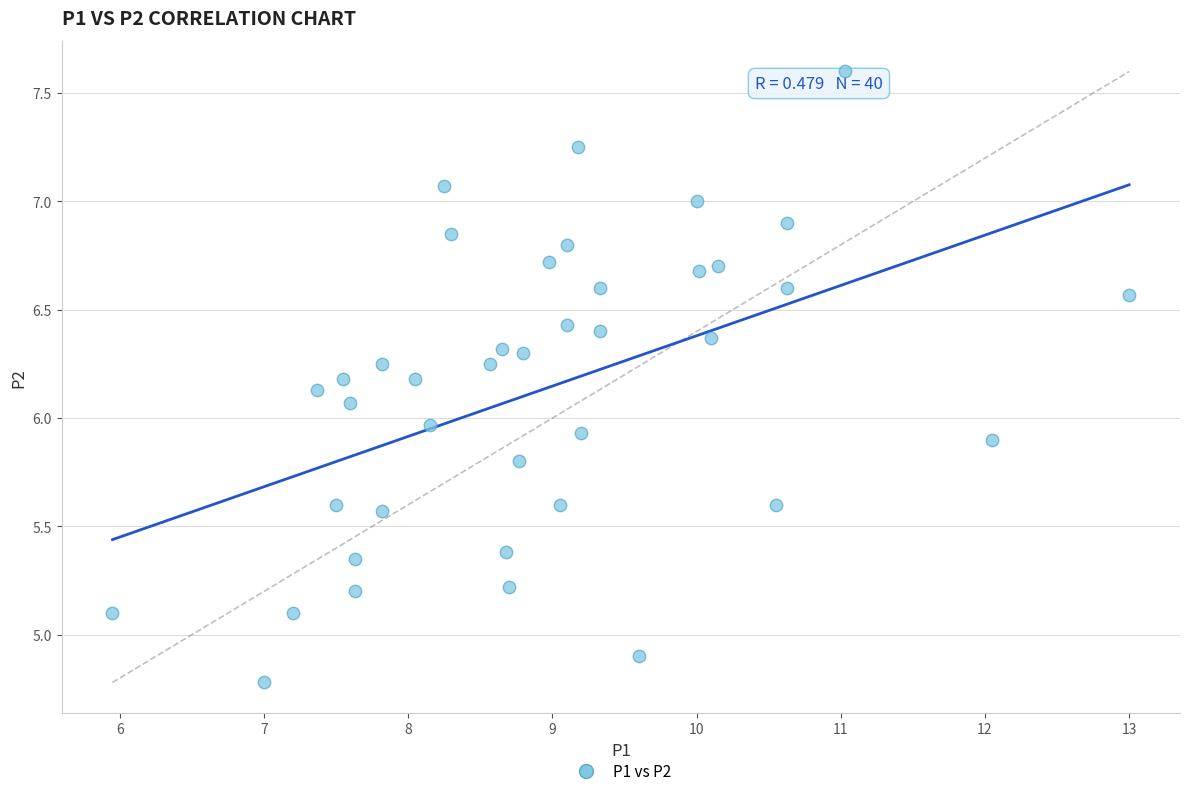

What is the range of Y values (max minus min)?

2.8